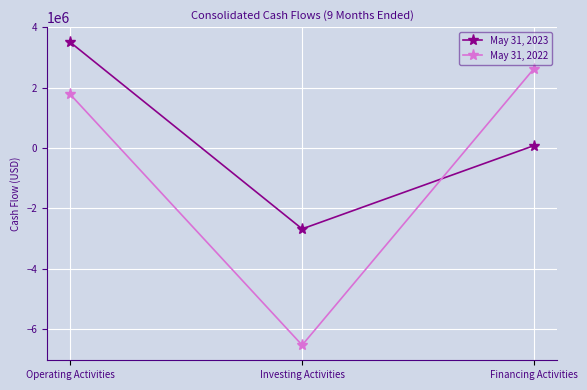

List the labels in order of May 31, 2023 value, largest first.

Operating Activities, Financing Activities, Investing Activities